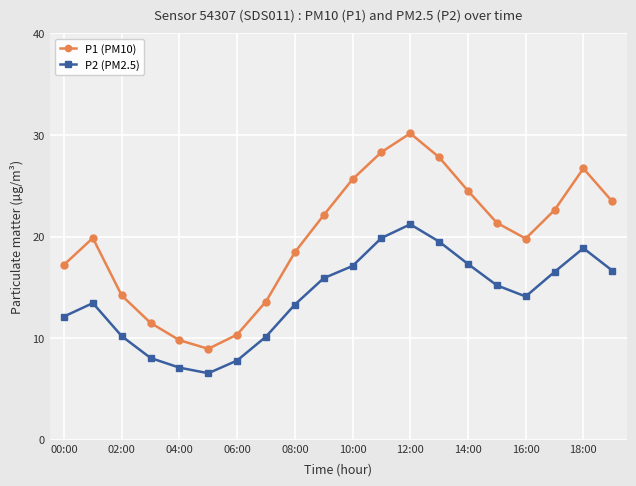

True or false: P1 (PM10) and P2 (PM2.5) intersect in this chart.

False